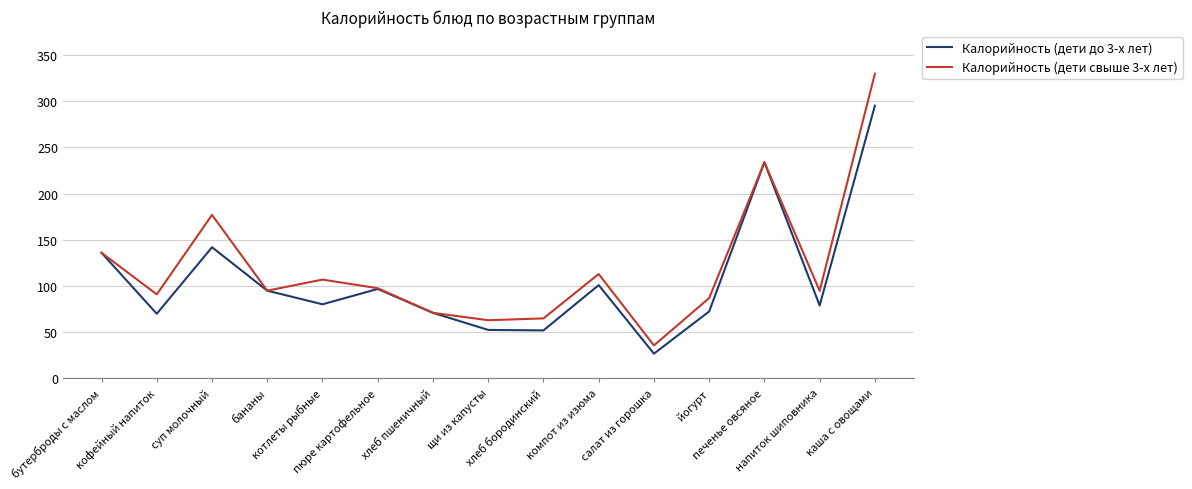

How many lines are shown in the chart?

2